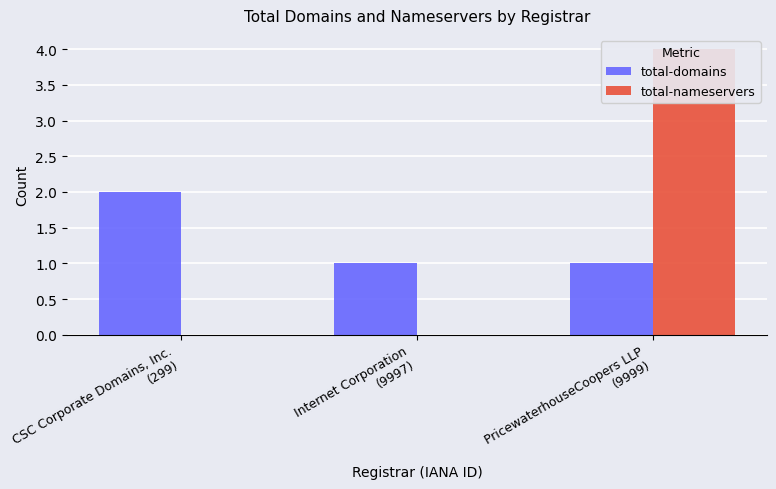

What is the label of the 3rd bar from the right?

CSC Corporate Domains, Inc.
(299)